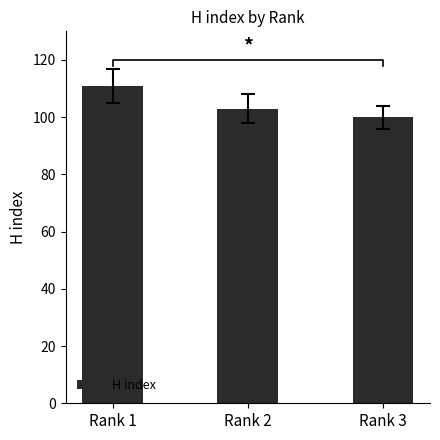

Reading right to left, transcribe all the data shown in this chart.

100	103	111